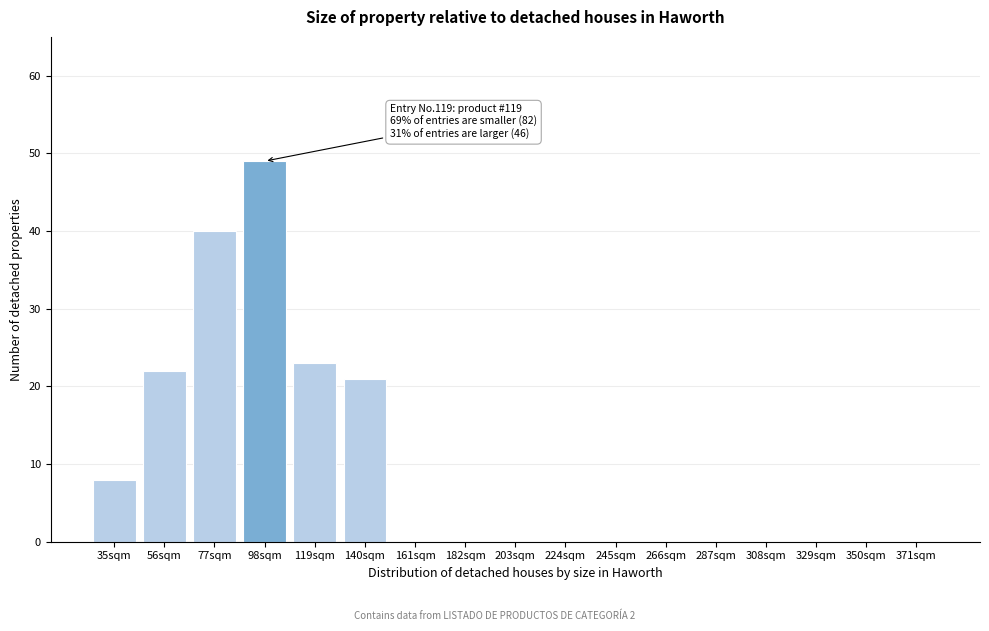

Reading left to right, extract all data points from this chart.

35sqm=8	56sqm=22	77sqm=40	98sqm=49	119sqm=23	140sqm=21	161sqm=0	182sqm=0	203sqm=0	224sqm=0	245sqm=0	266sqm=0	287sqm=0	308sqm=0	329sqm=0	350sqm=0	371sqm=0